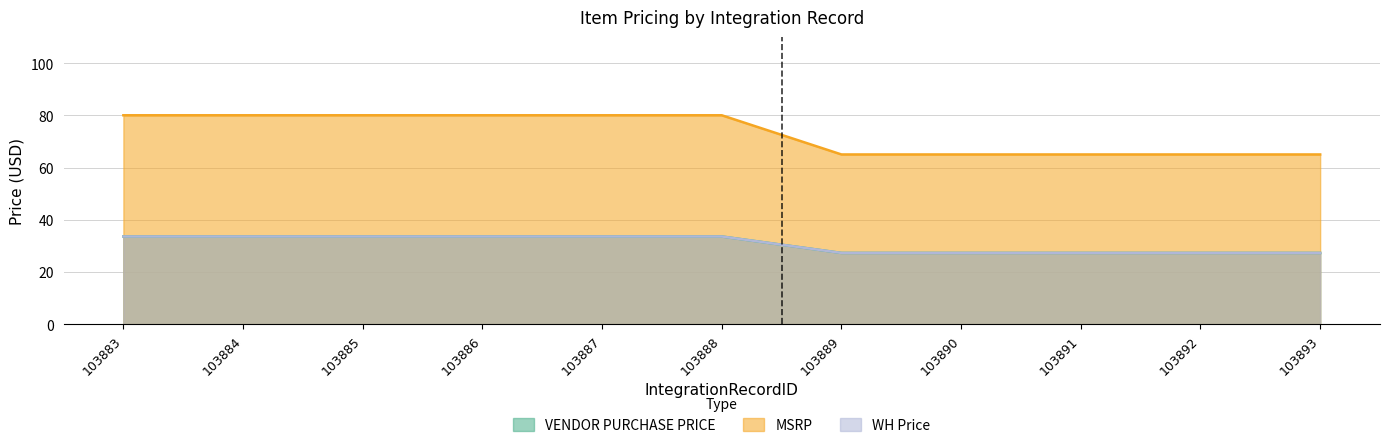

Between 103884 and 103889, which series saw the biggest shift?

MSRP